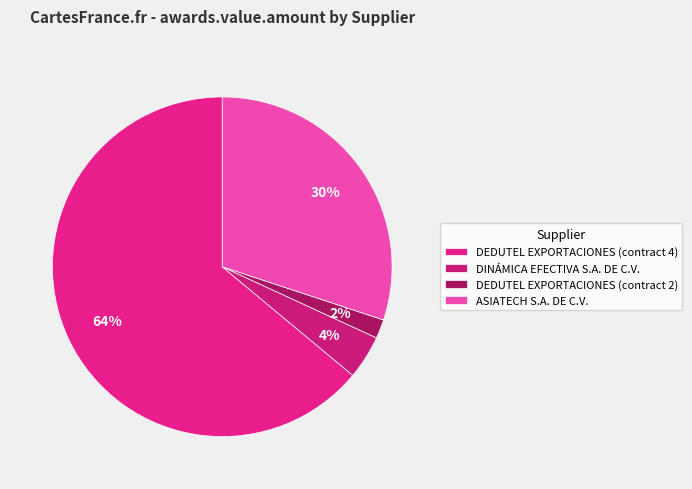

To the nearest percent, what is the difference between the largest and smallest slice percentages?

62%